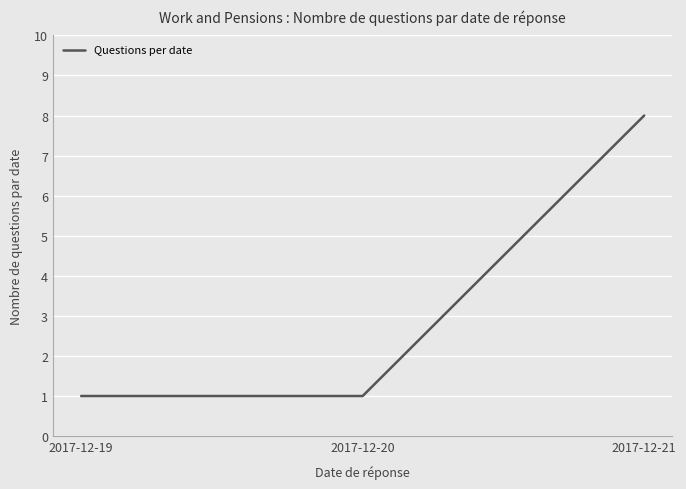

What is the sum of all values?

10